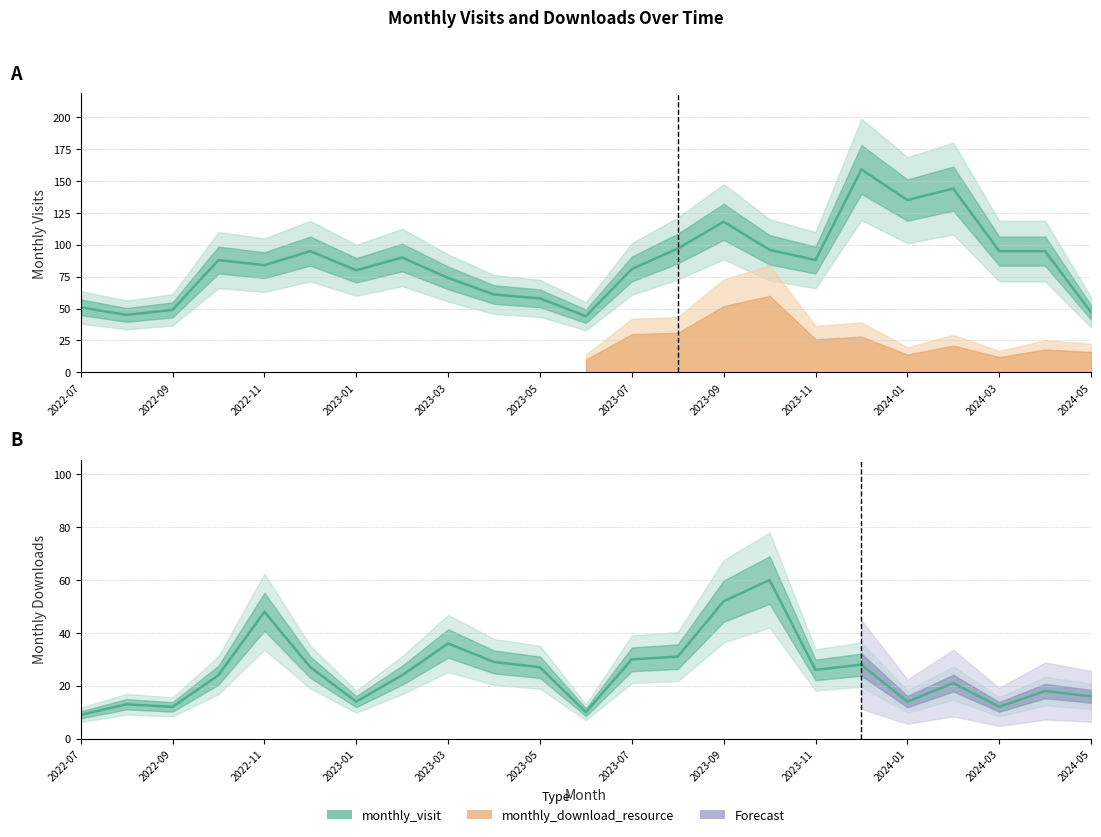

At 2024-01, list the series in order from largest to smallest.

monthly_visit, monthly_download_resource